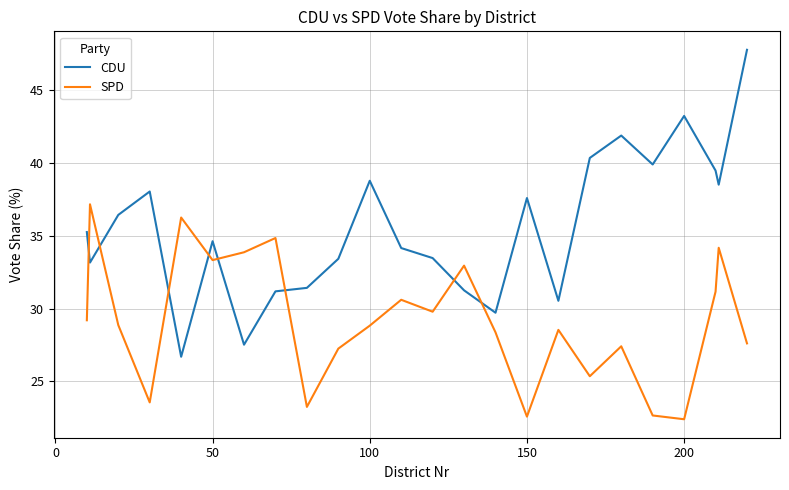

After their last crossing, which series has the higher values: CDU or SPD?

CDU